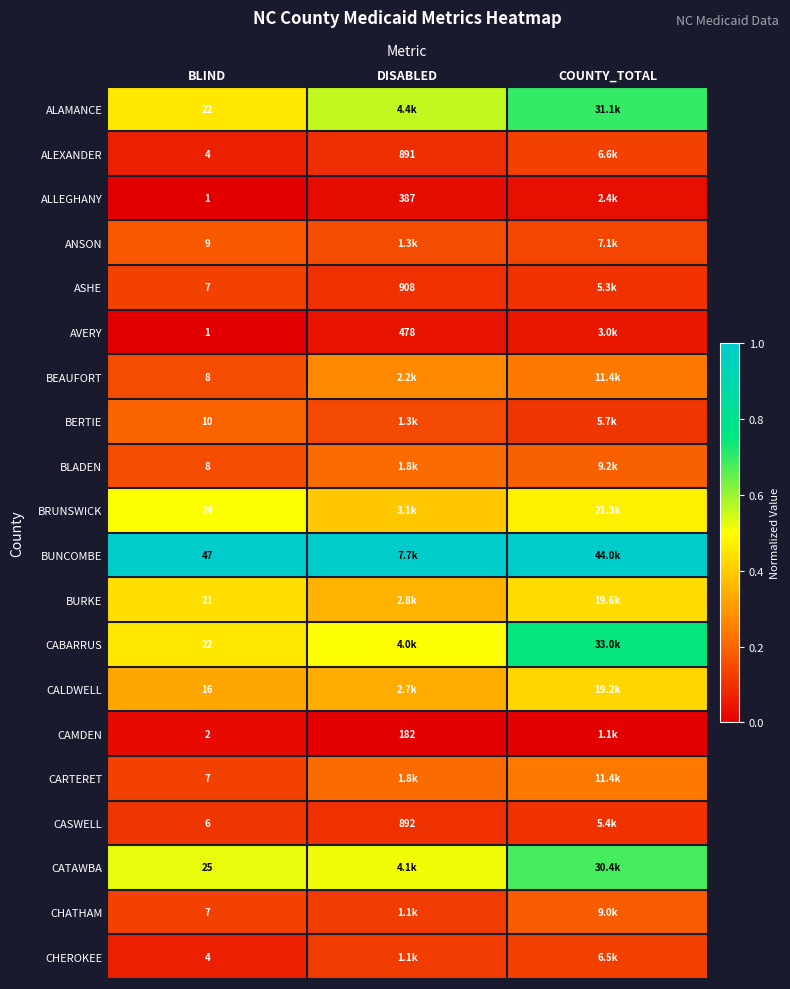

What is the approximate value of CASWELL at BLIND?

0.1